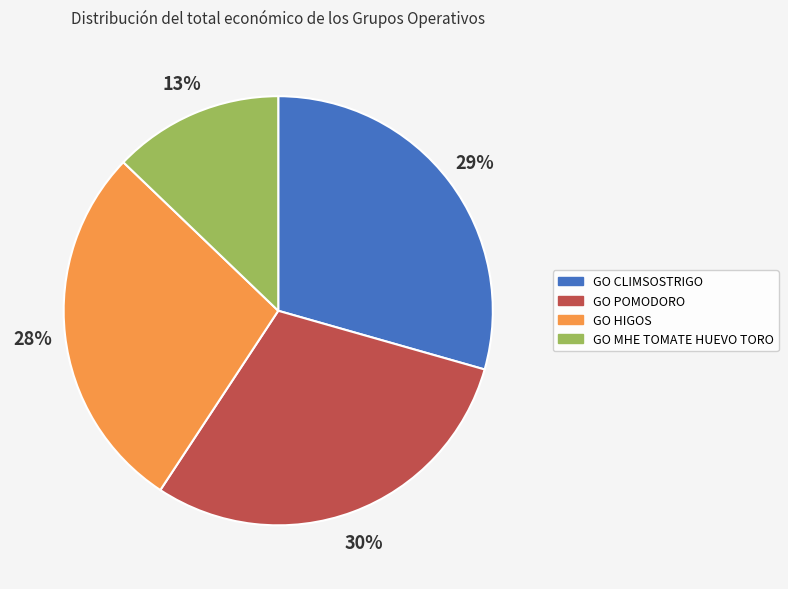

Does any single category account for the majority?

No